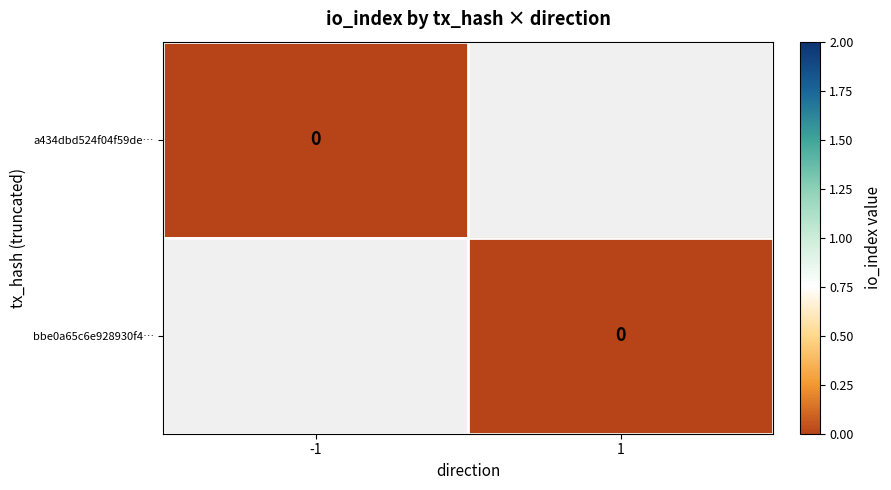

Is the value of a434dbd524f04f59de… at -1 greater than the value of bbe0a65c6e928930f4… at 1?

No